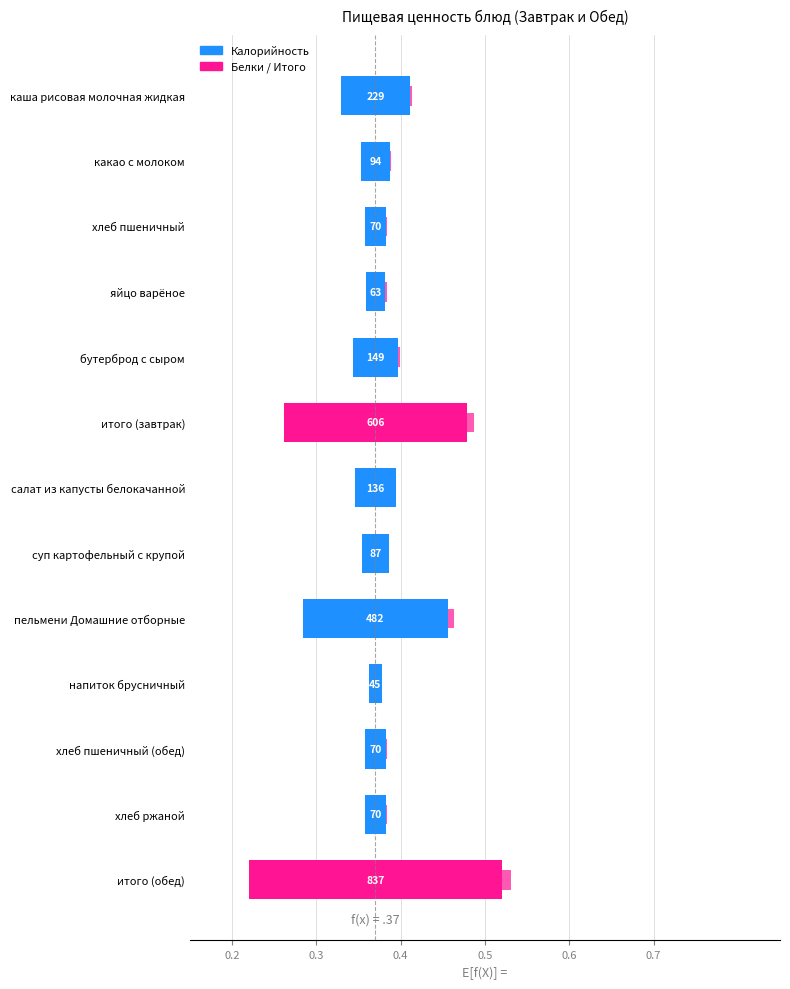

Which has a higher value, суп картофельный с крупой or салат из капусты белокачанной?

салат из капусты белокачанной